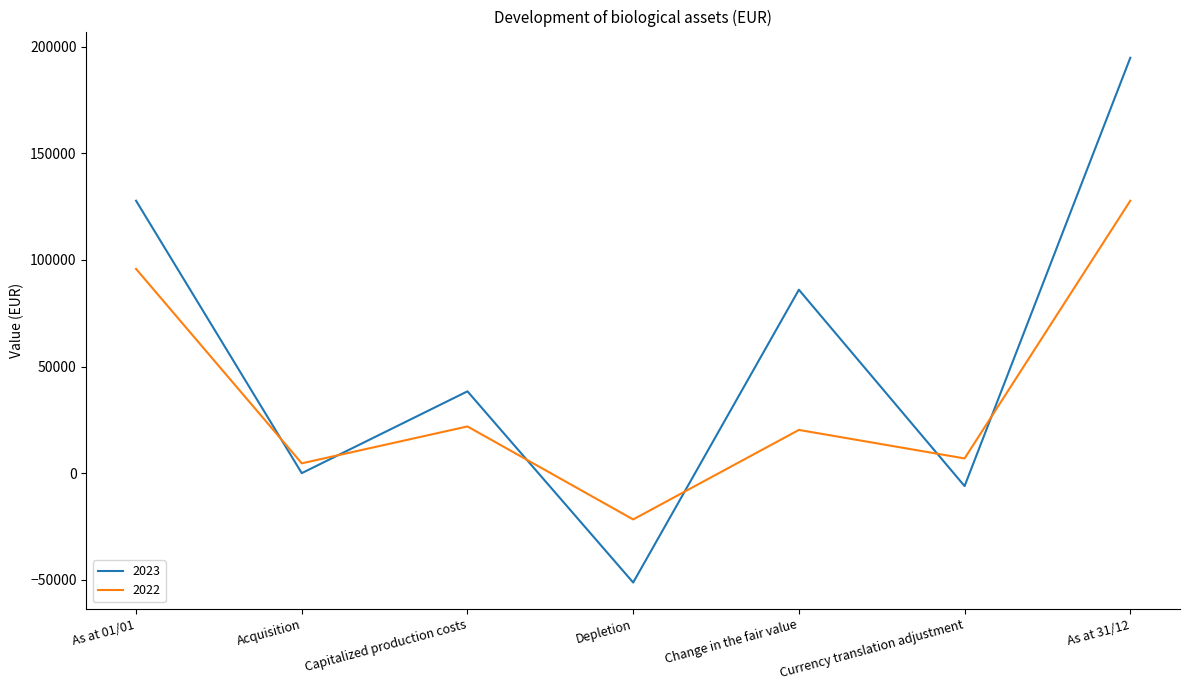

Reading left to right, transcribe all the data shown in this chart.

2023: 127735	0	38360	-51276	85997	-6058	194759
2022: 95767	4602	21902	-21707	20268	6904	127735